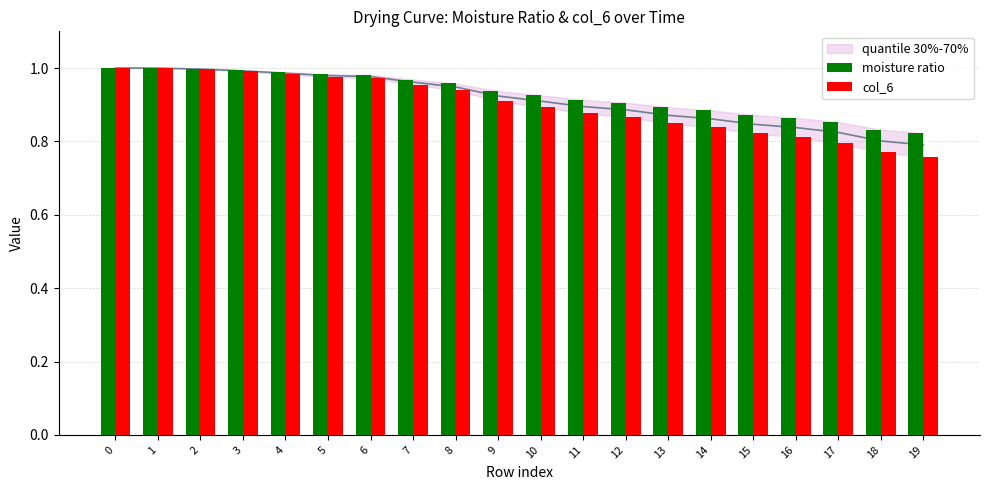

The value of moisture ratio at 10 is 0.9. True or false?

True